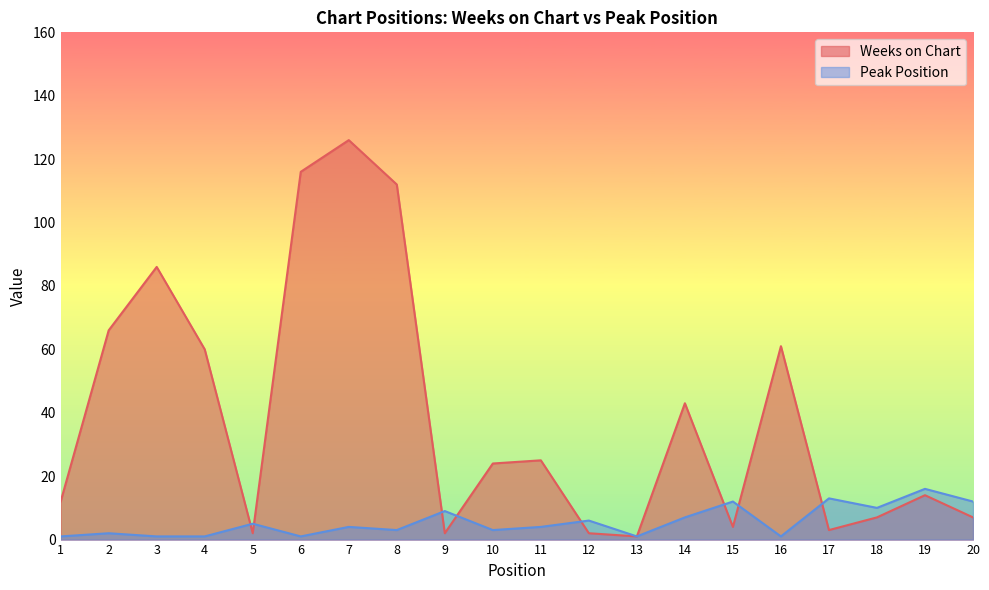

How many intersections are there between Weeks on Chart and Peak Position?

8